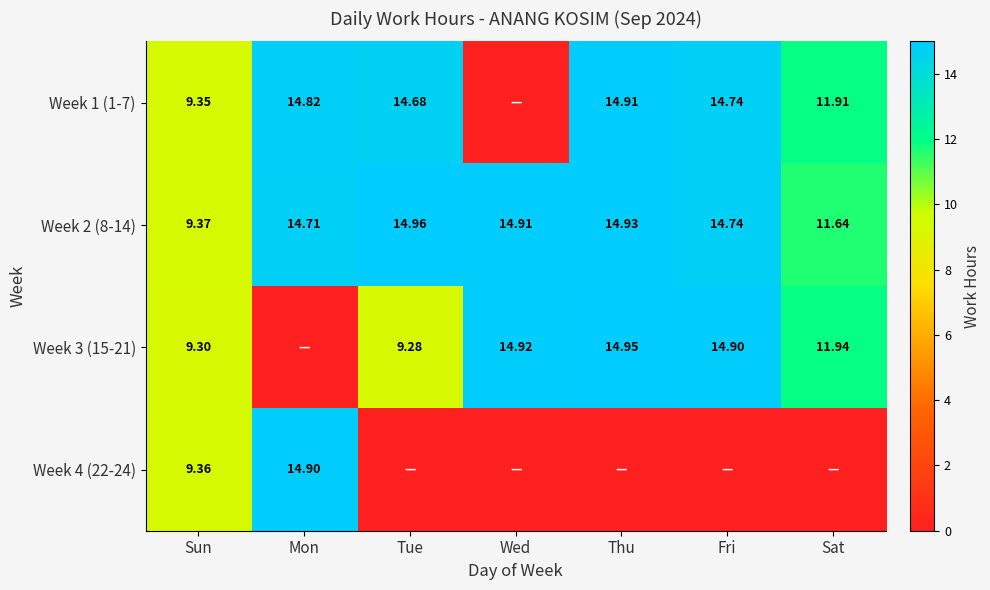

What is the greatest value displayed?

15.0